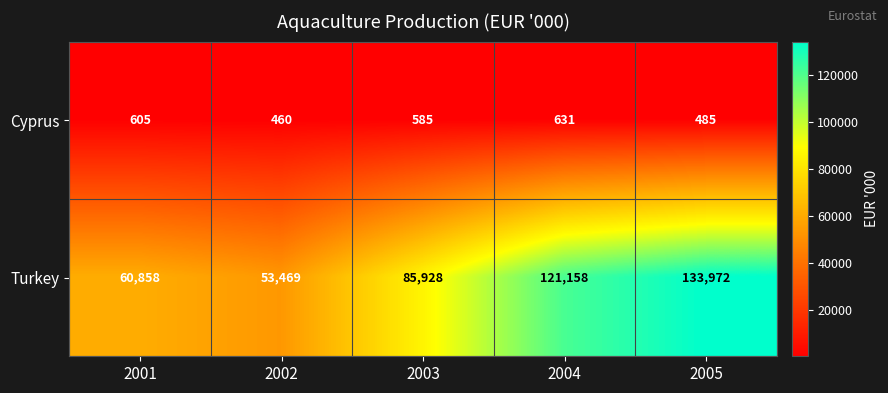

Which category has the lowest value across all series?

2002